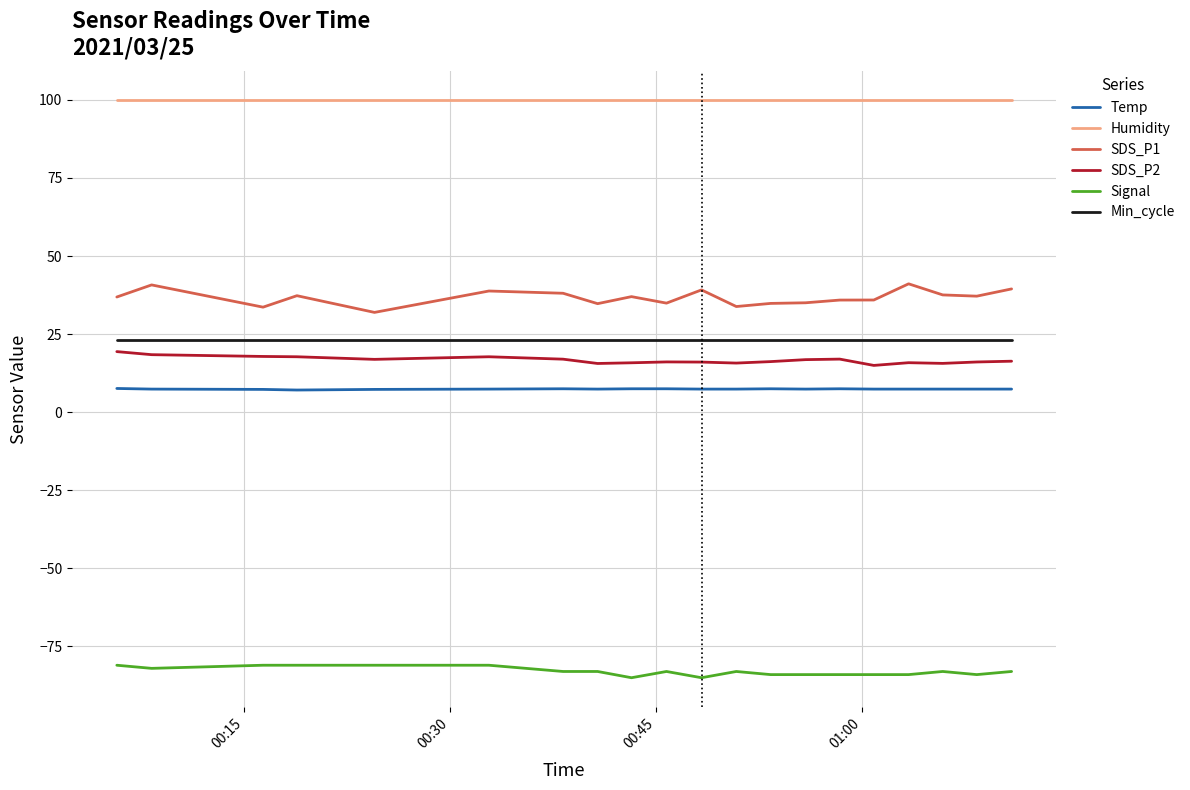

What is the difference between the maximum and minimum values in the Signal series?

4.0